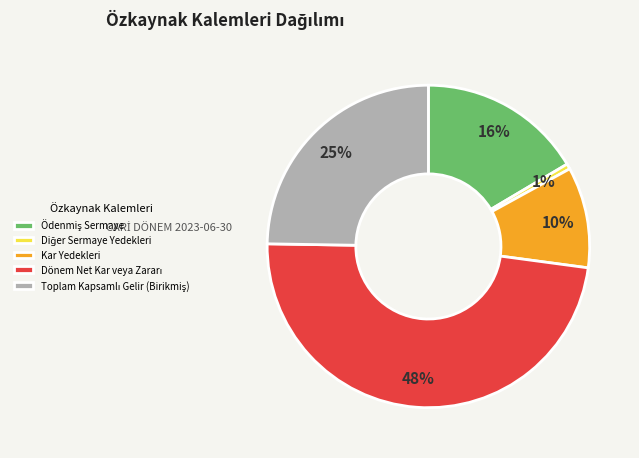

How many slices are in this pie chart?

5